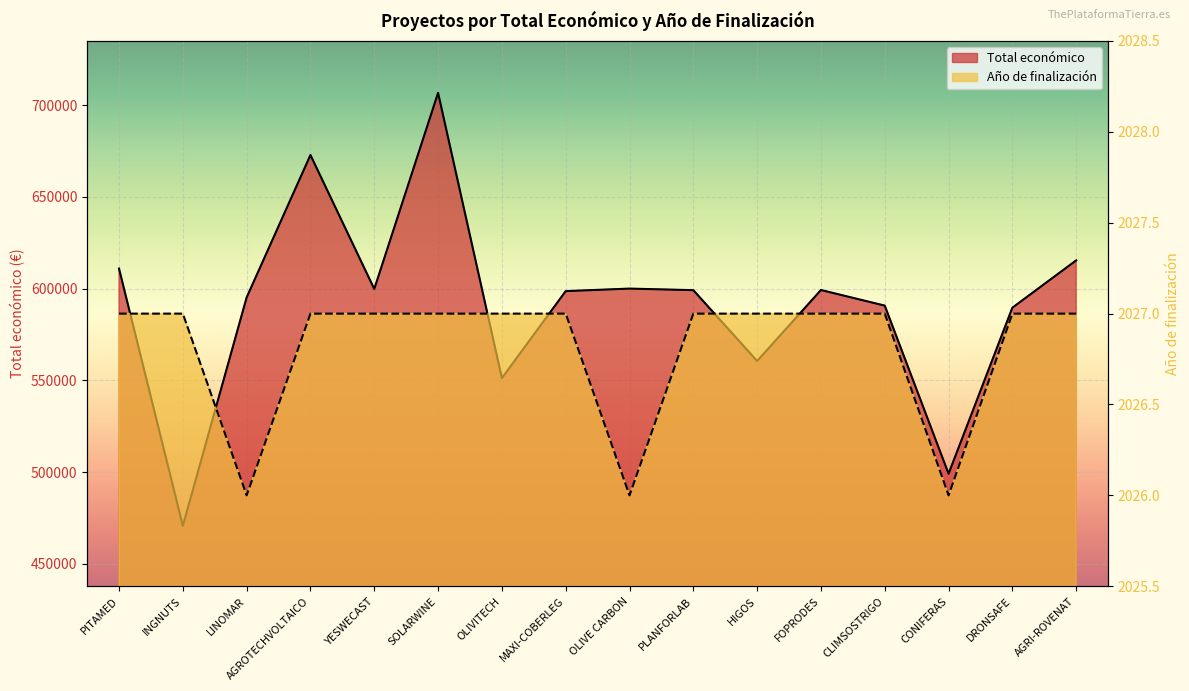

At which label does Total económico reach its minimum?

INGNUTS